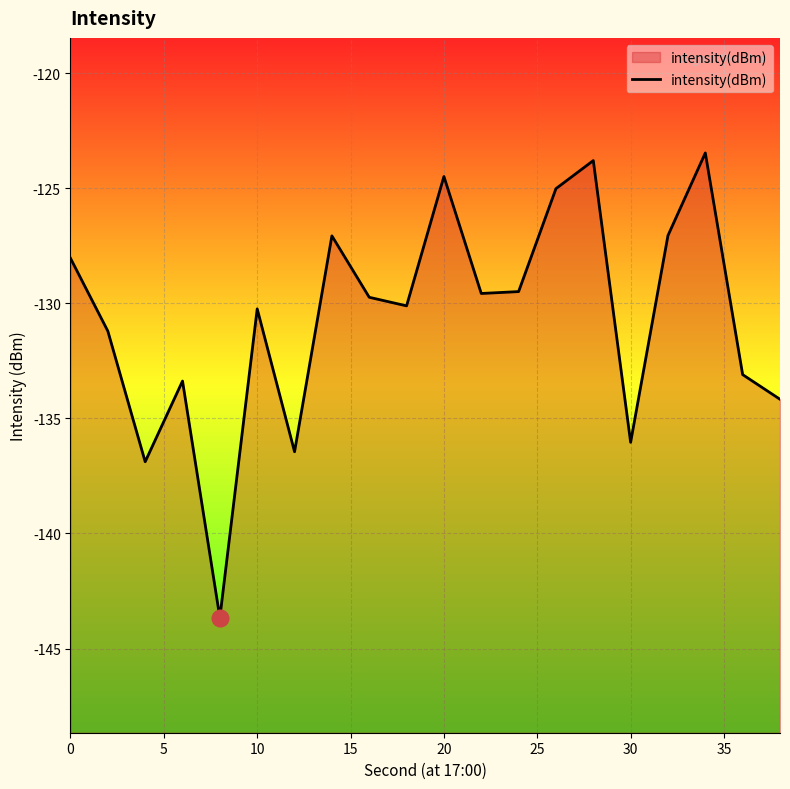

How many points are higher than both their immediate neighbors (excluding endpoints)?

6